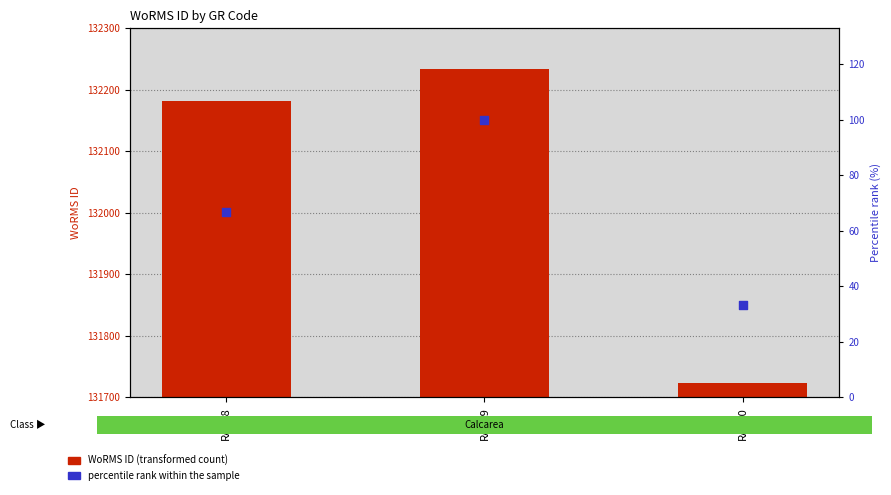

Which series has the largest total across all categories?

WoRMS ID